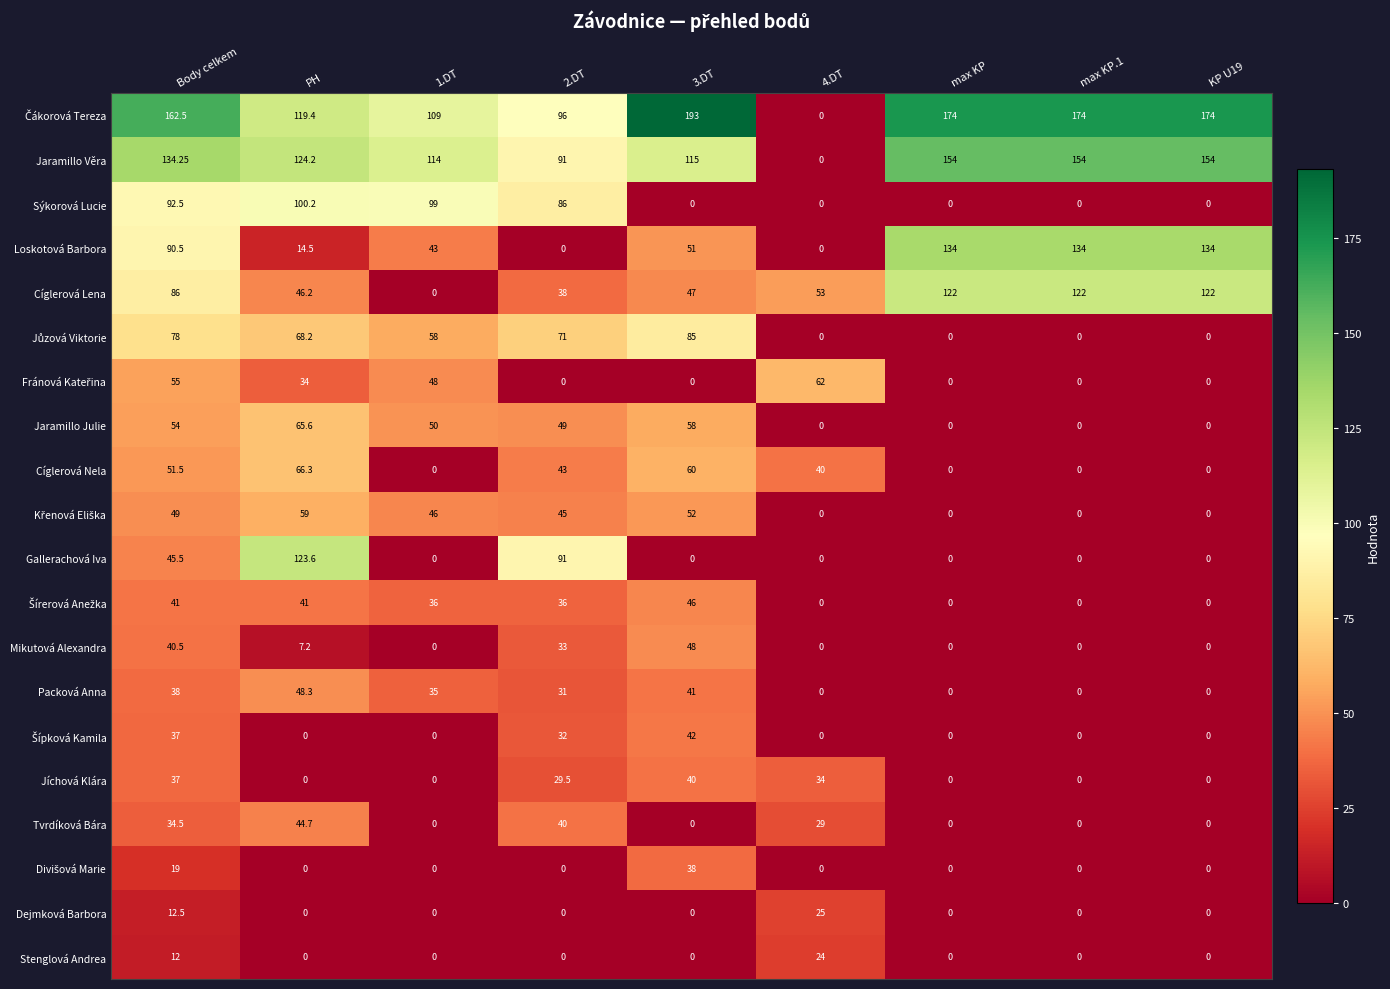

Which series changed the most between Body celkem and 2.DT?

Loskotová Barbora